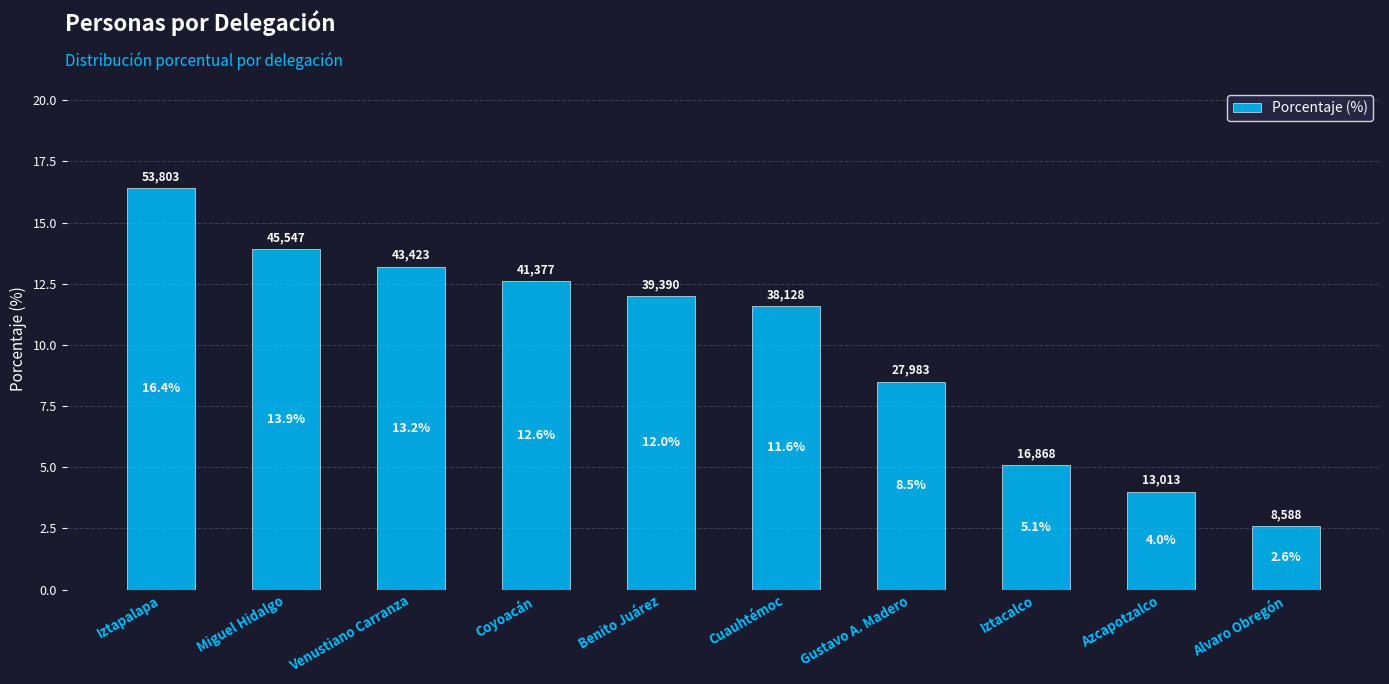

Which has a higher value, Iztacalco or Venustiano Carranza?

Venustiano Carranza